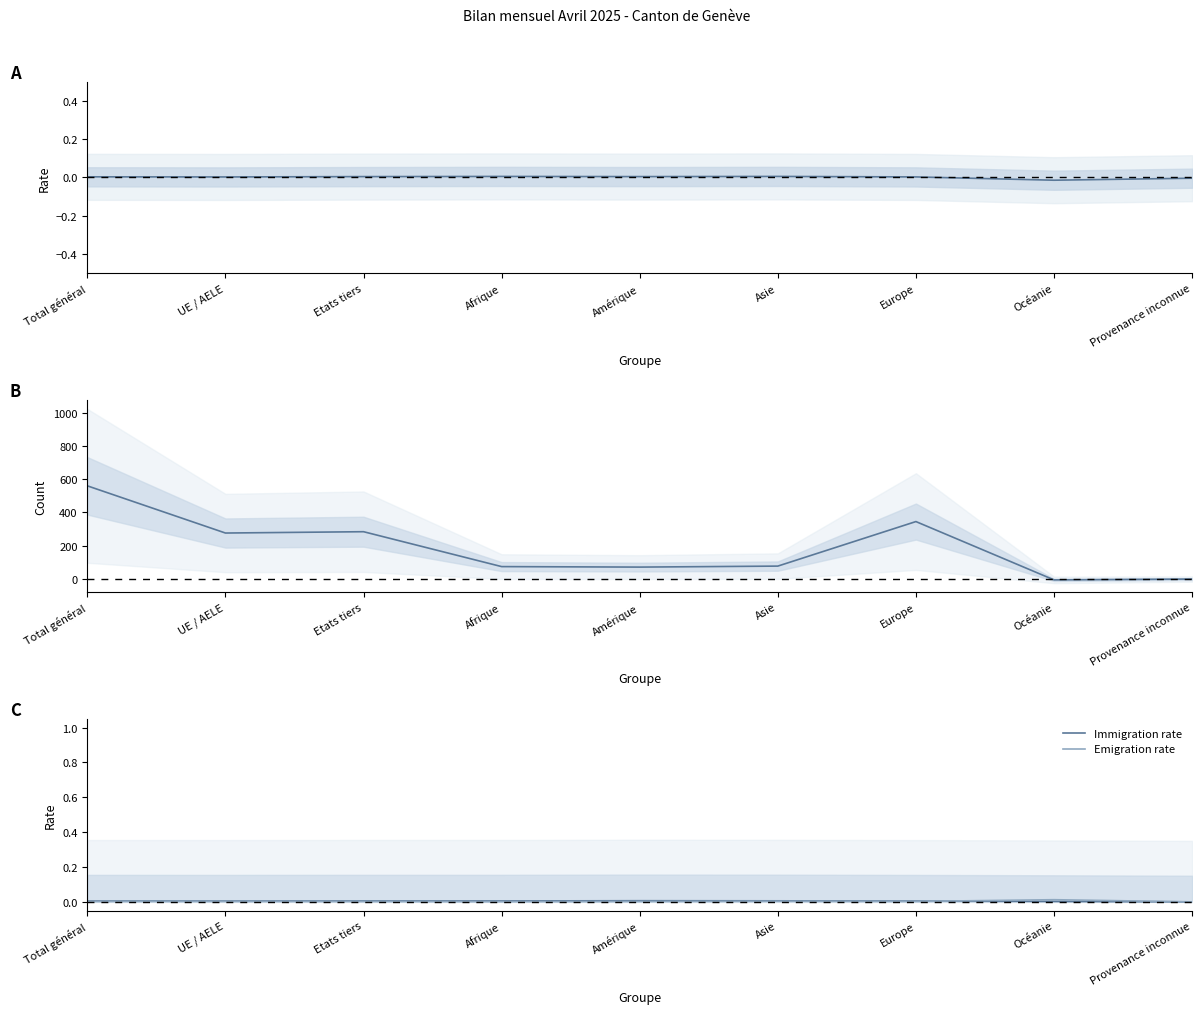

True or false: Immigration rate has a value of 0.0 at Amérique.

True